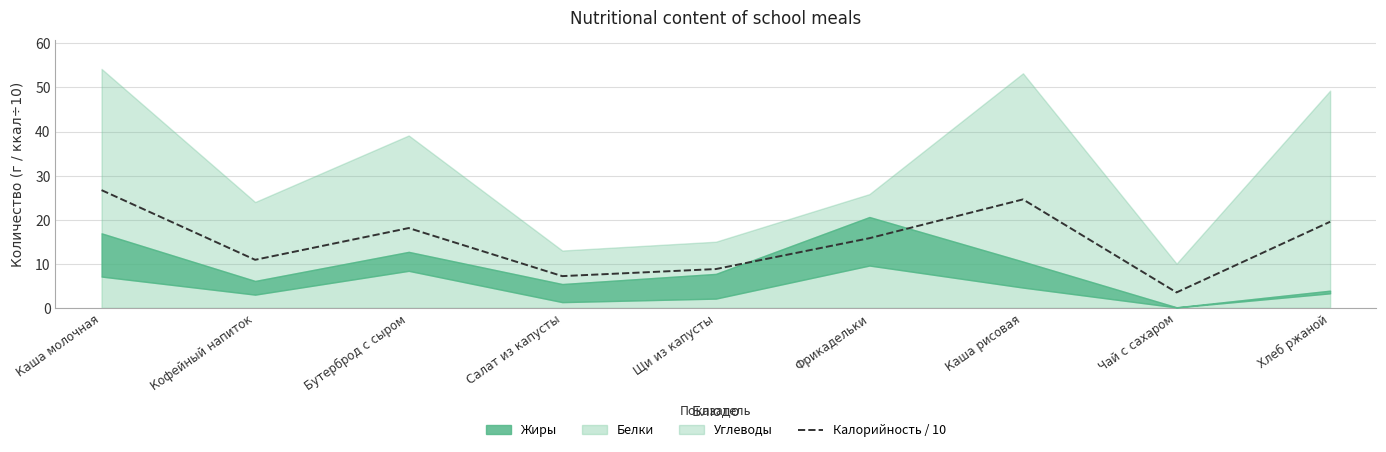

Which category has the highest value across all series?

Каша молочная